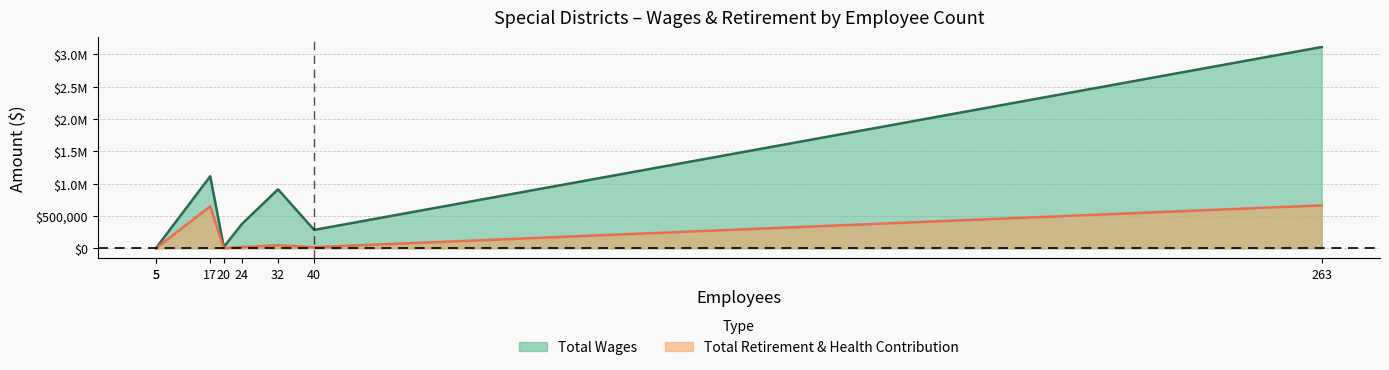

The Total Wages series shows 28915 at 20. True or false?

False